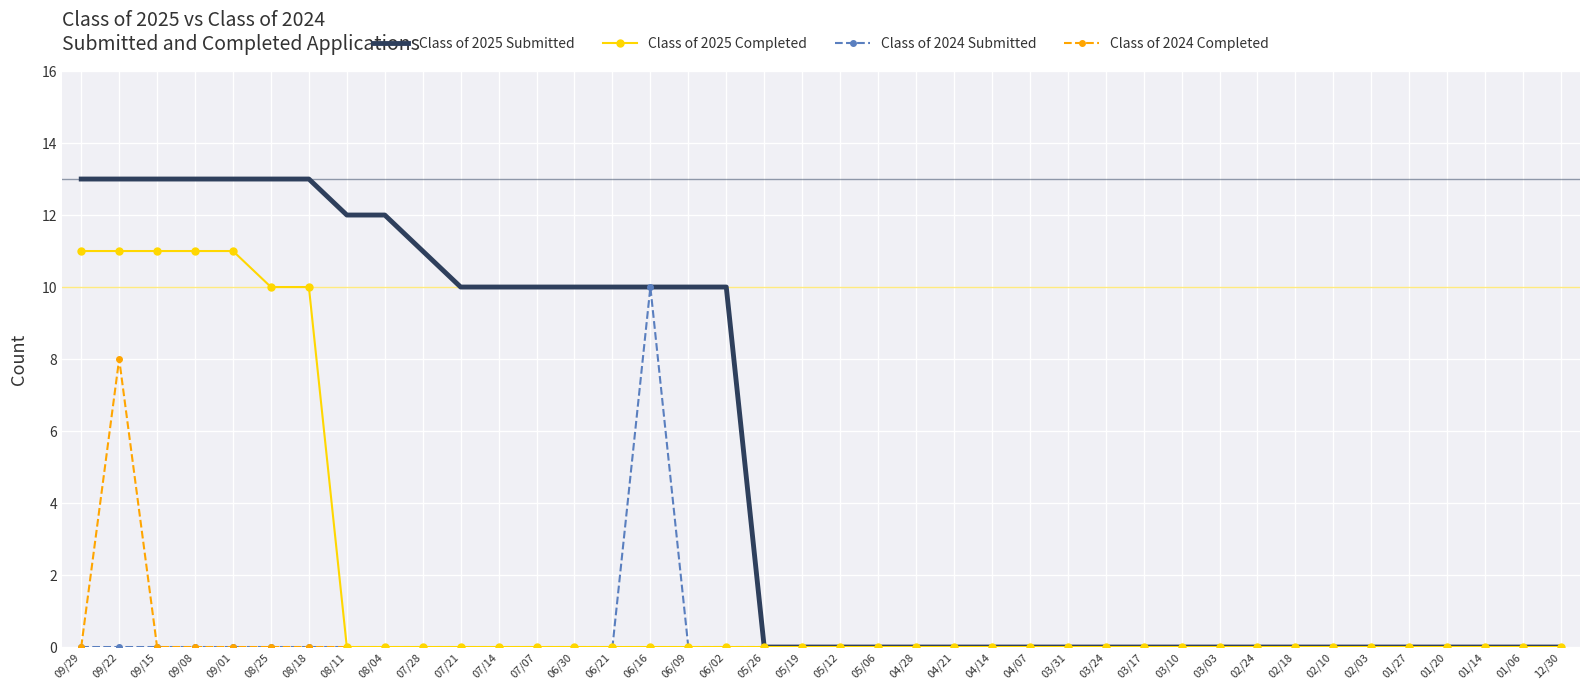

Rank the series by their maximum value, from lowest to highest.

Class of 2024 Completed, Class of 2024 Submitted, Class of 2025 Completed, Class of 2025 Submitted